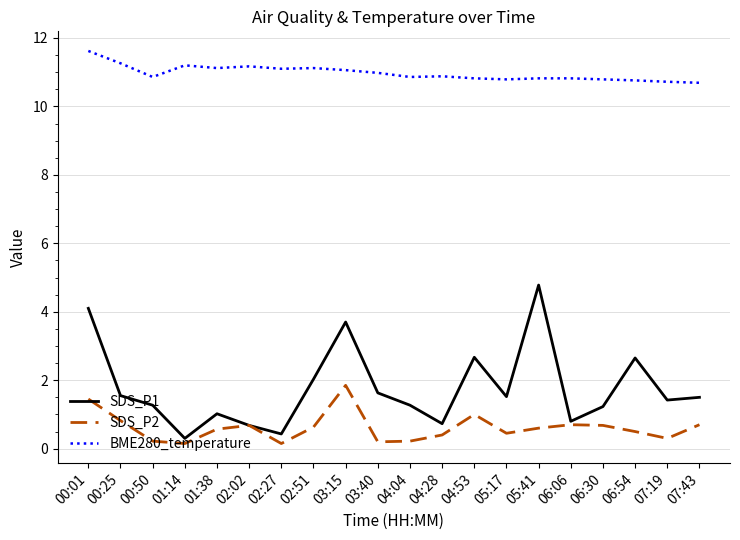

True or false: SDS_P1 and BME280_temperature intersect in this chart.

False